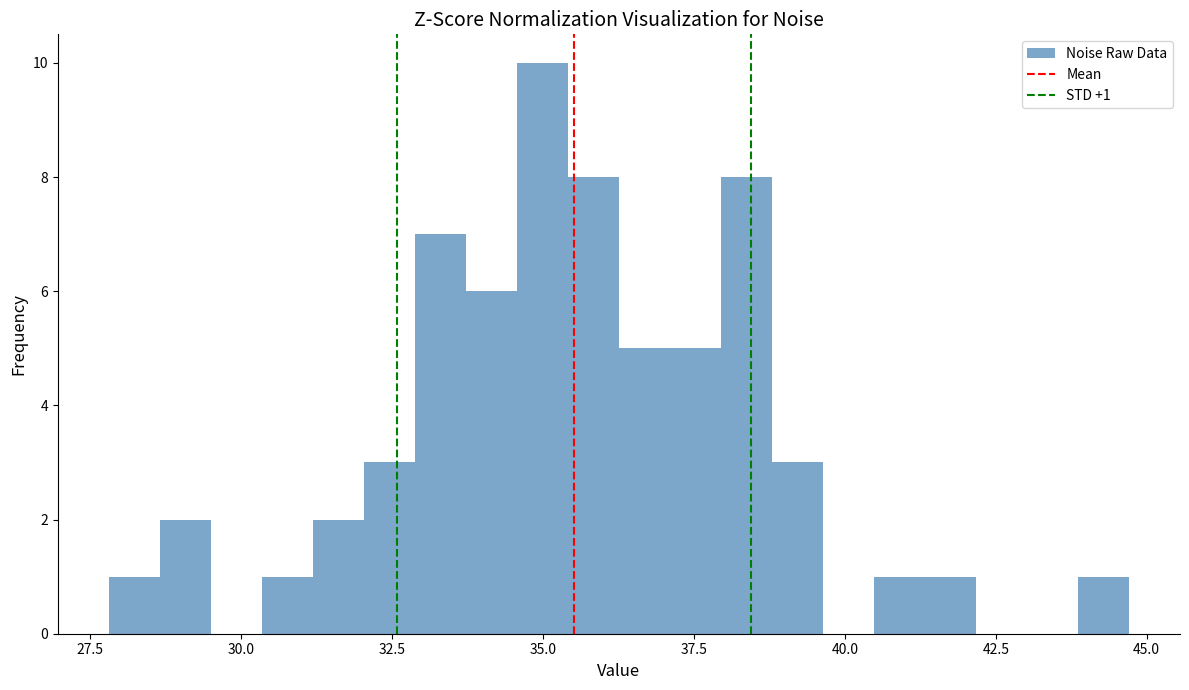

Read against the x-axis, roughly where is the centre of the tallest bar?

35.0